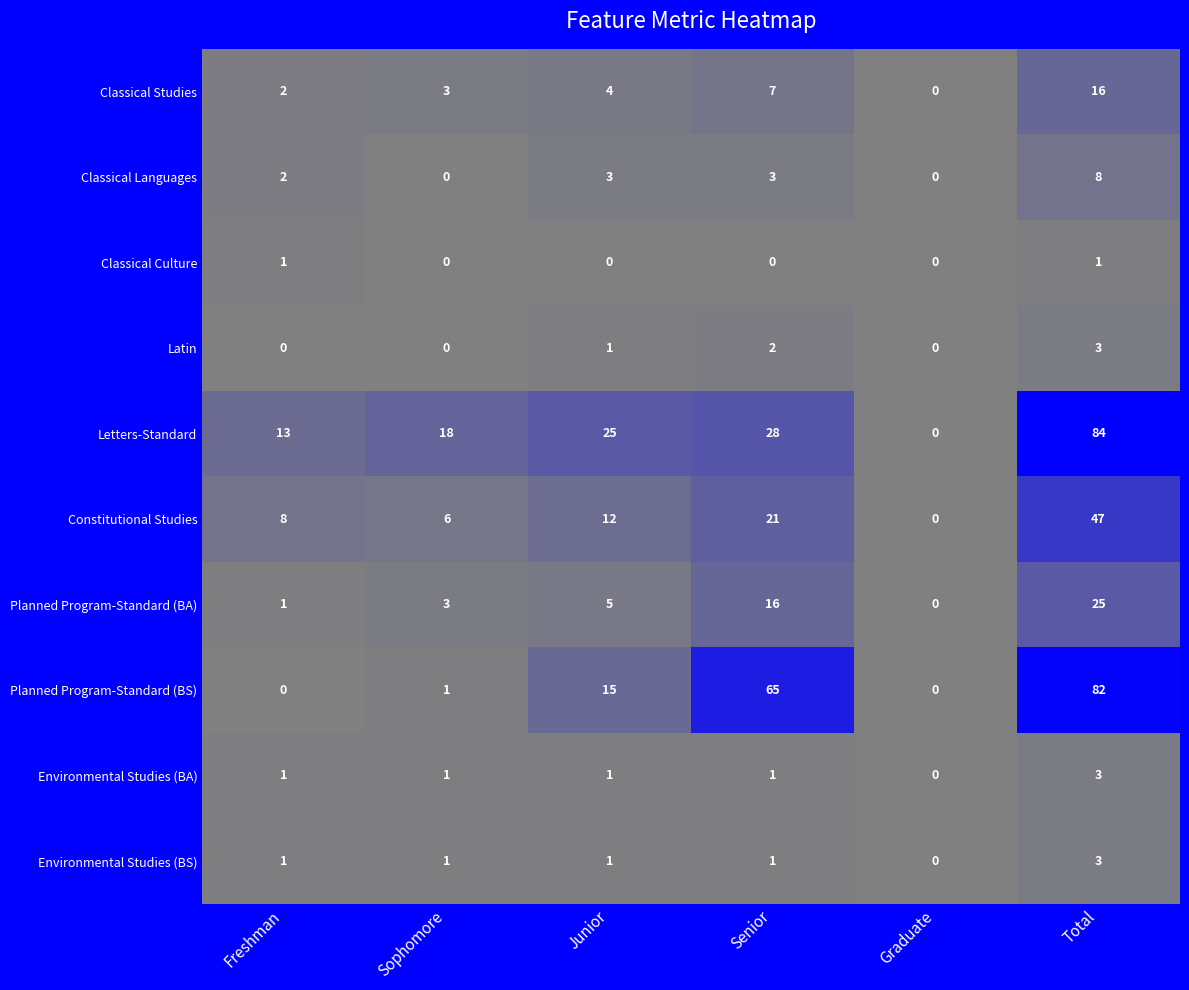

Which series has the largest total across all categories?

Letters-Standard